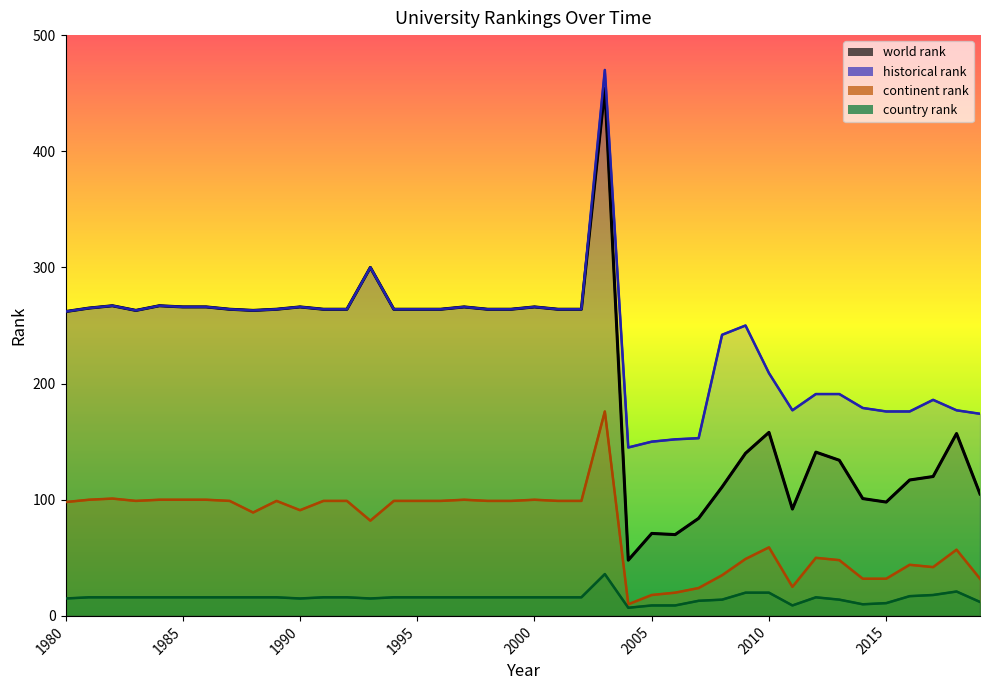

True or false: continent rank and world rank cross at least once.

False